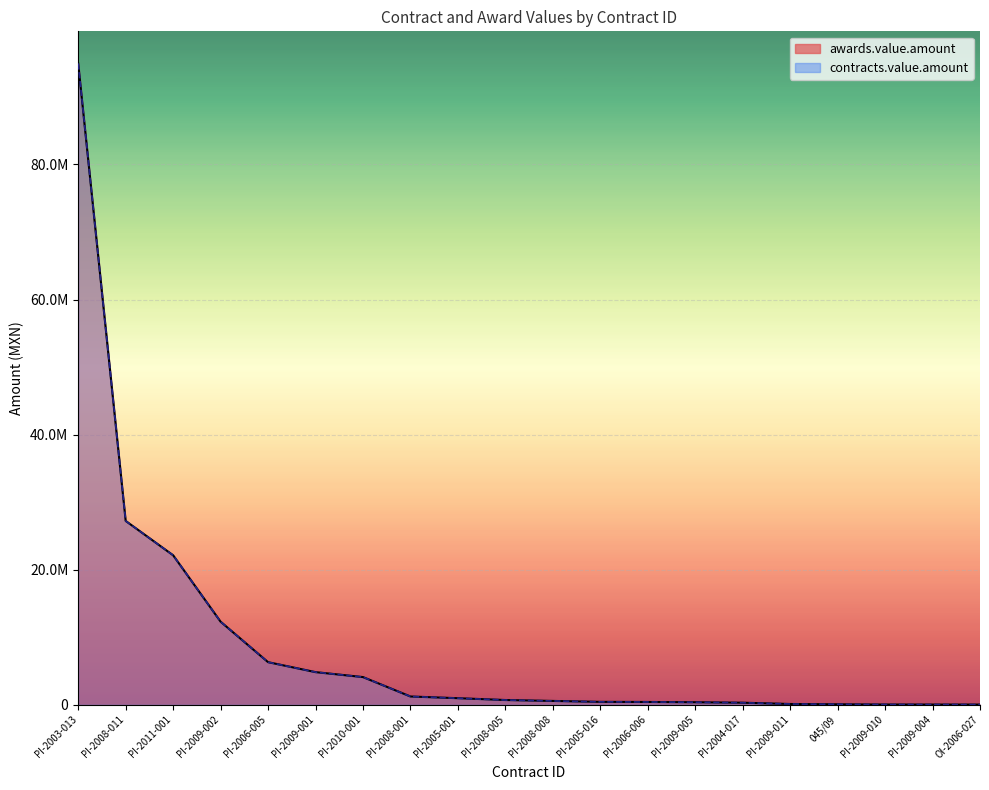

Where is awards.value.amount nearest to the value 47496045?

PI-2008-011